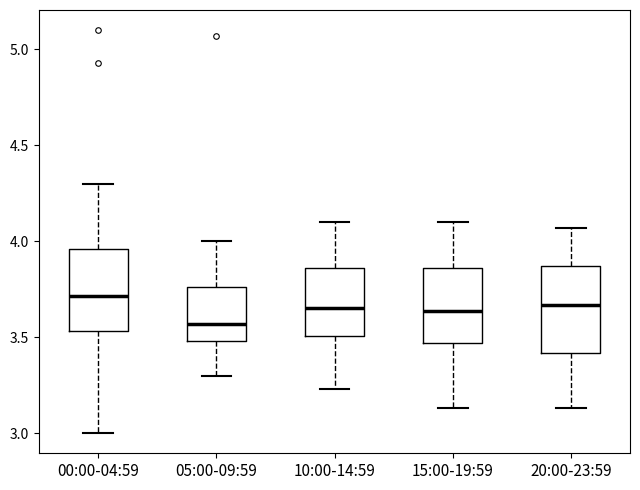

Reading left to right, read every box against the y-axis: the position of its median line, the range the box covers, and the ends of its whiskers. The values are not printed on the chart, so give them approximately, as read against the axis.

00:00-04:59: median 3.70, box 3.55 to 3.95, whiskers 3.00 to 4.30
05:00-09:59: median 3.55, box 3.50 to 3.75, whiskers 3.30 to 4.00
10:00-14:59: median 3.65, box 3.50 to 3.85, whiskers 3.25 to 4.10
15:00-19:59: median 3.65, box 3.45 to 3.85, whiskers 3.15 to 4.10
20:00-23:59: median 3.65, box 3.40 to 3.85, whiskers 3.15 to 4.05